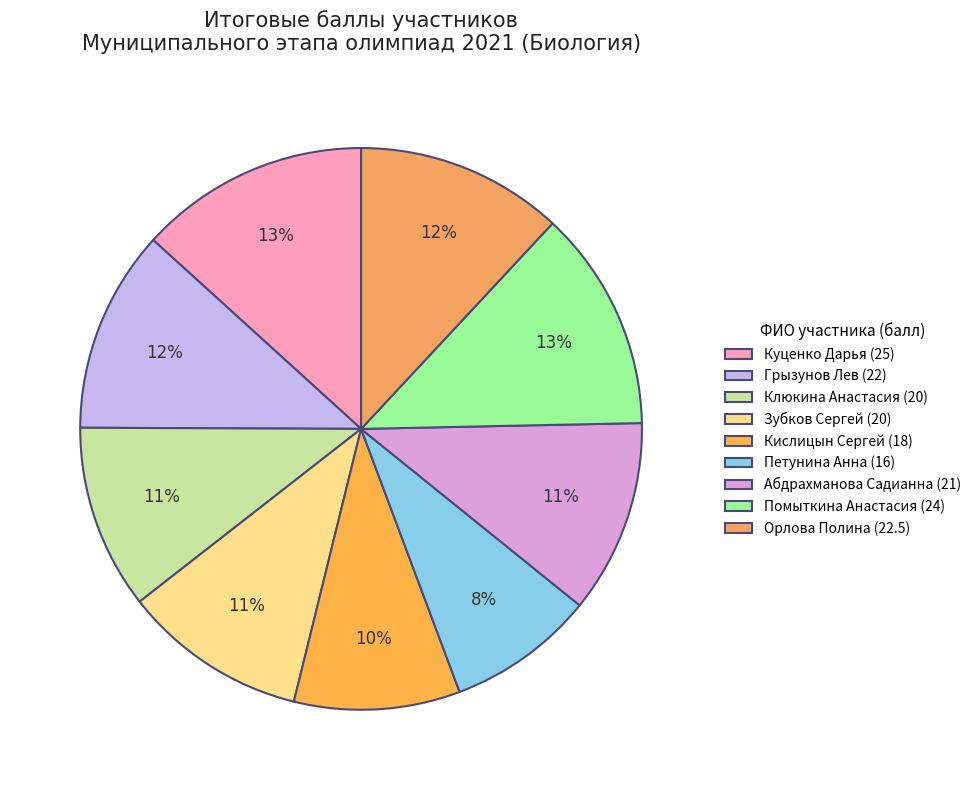

Does Зубков Сергей represent more than half of the total?

No